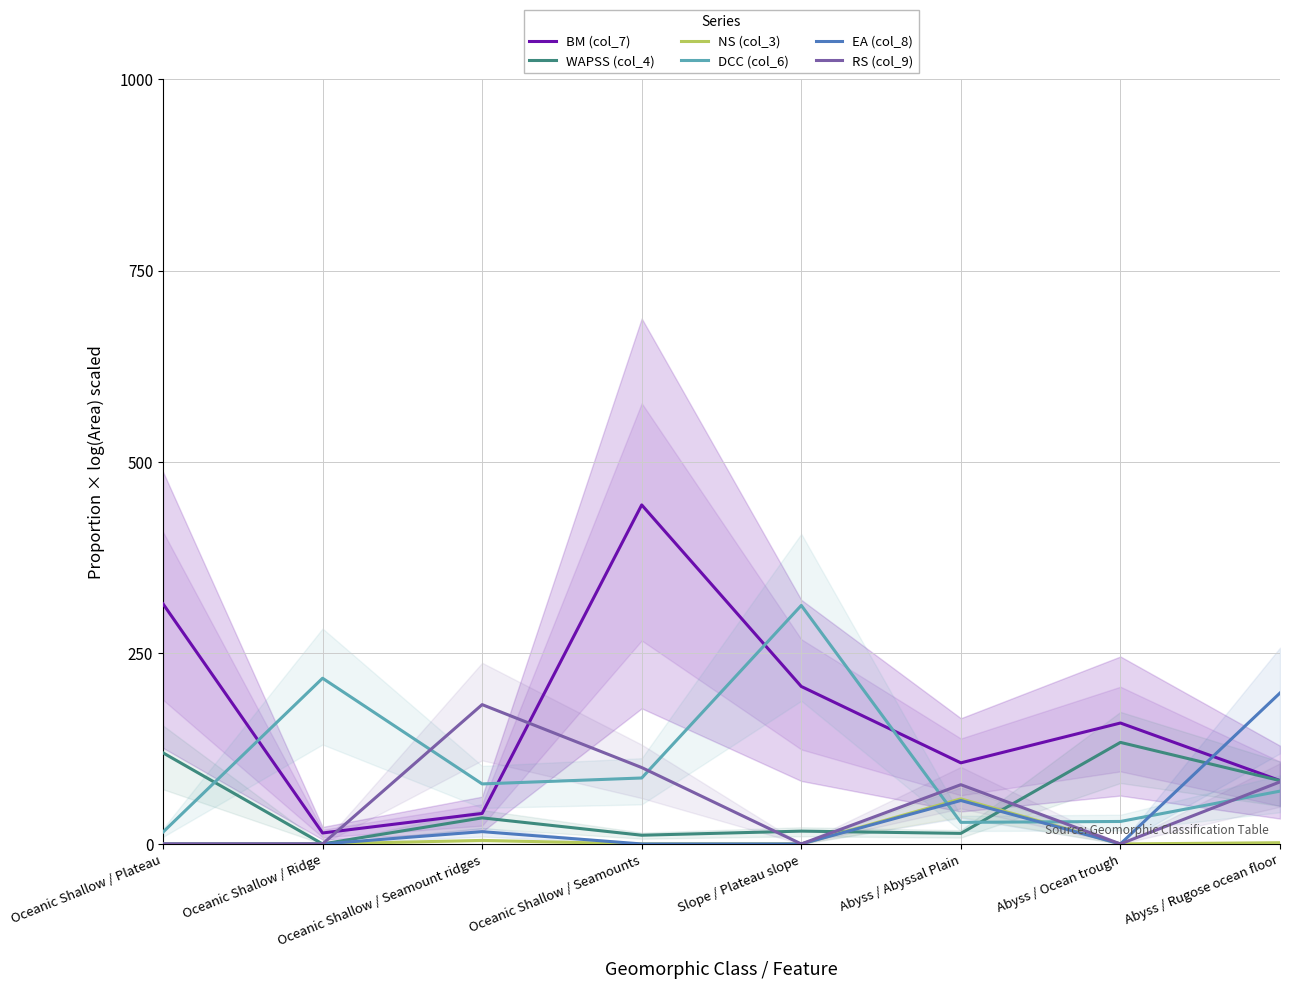

How many values in RS (col_9) are above zero?

4